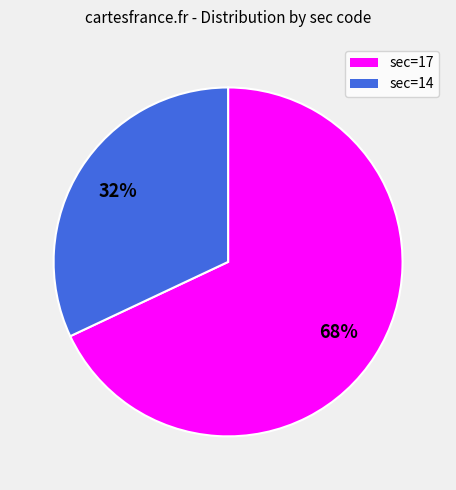

Is it true that sec=14 is 32% of the pie?

True